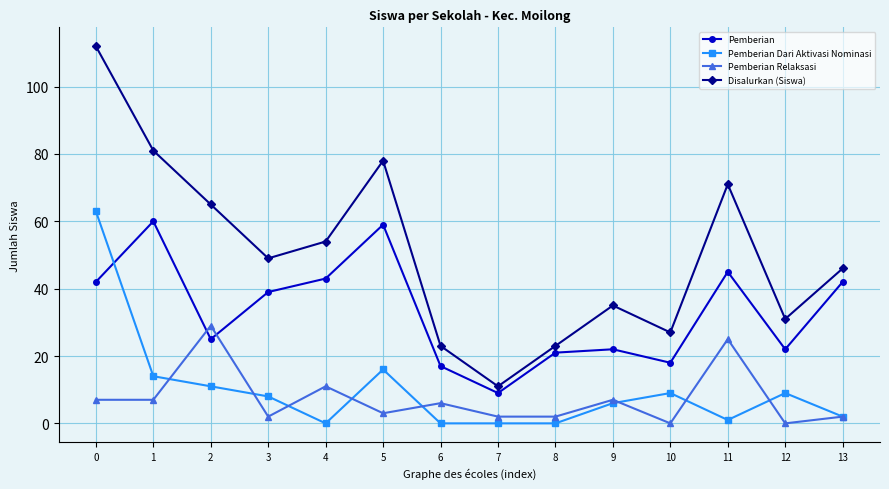

Reading left to right, list all the values displayed in this chart.

Pemberian: 0=42	1=60	2=25	3=39	4=43	5=59	6=17	7=9	8=21	9=22	10=18	11=45	12=22	13=42
Pemberian Dari Aktivasi Nominasi: 0=63	1=14	2=11	3=8	4=0	5=16	6=0	7=0	8=0	9=6	10=9	11=1	12=9	13=2
Pemberian Relaksasi: 0=7	1=7	2=29	3=2	4=11	5=3	6=6	7=2	8=2	9=7	10=0	11=25	12=0	13=2
Disalurkan (Siswa): 0=112	1=81	2=65	3=49	4=54	5=78	6=23	7=11	8=23	9=35	10=27	11=71	12=31	13=46